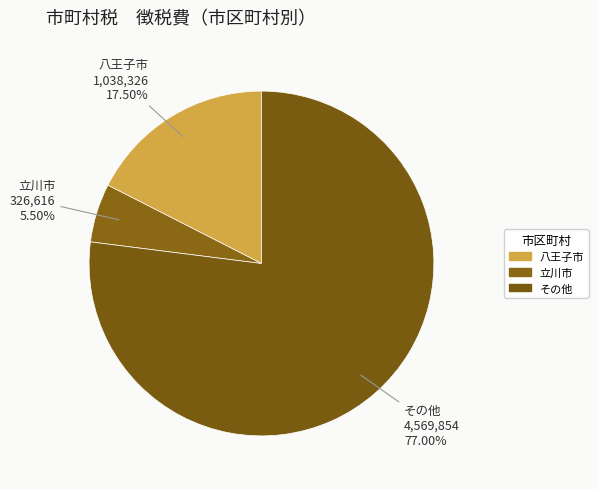

Is there a majority slice in this chart?

Yes